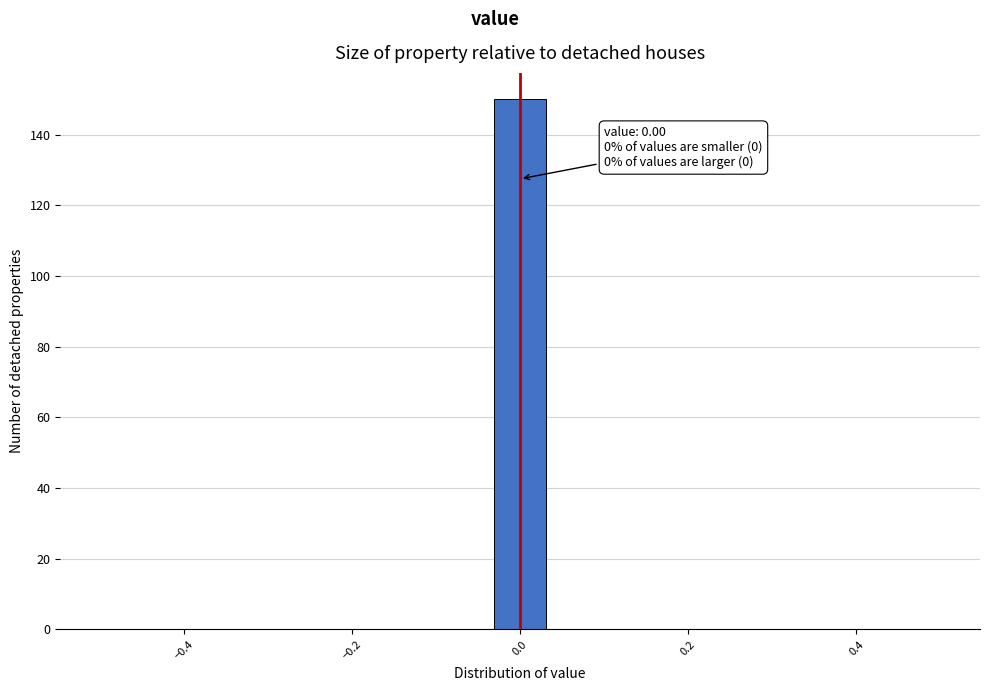

Around what value on the x-axis is the tallest bar? Give the approximate position of its centre, as read against the axis.

0.00